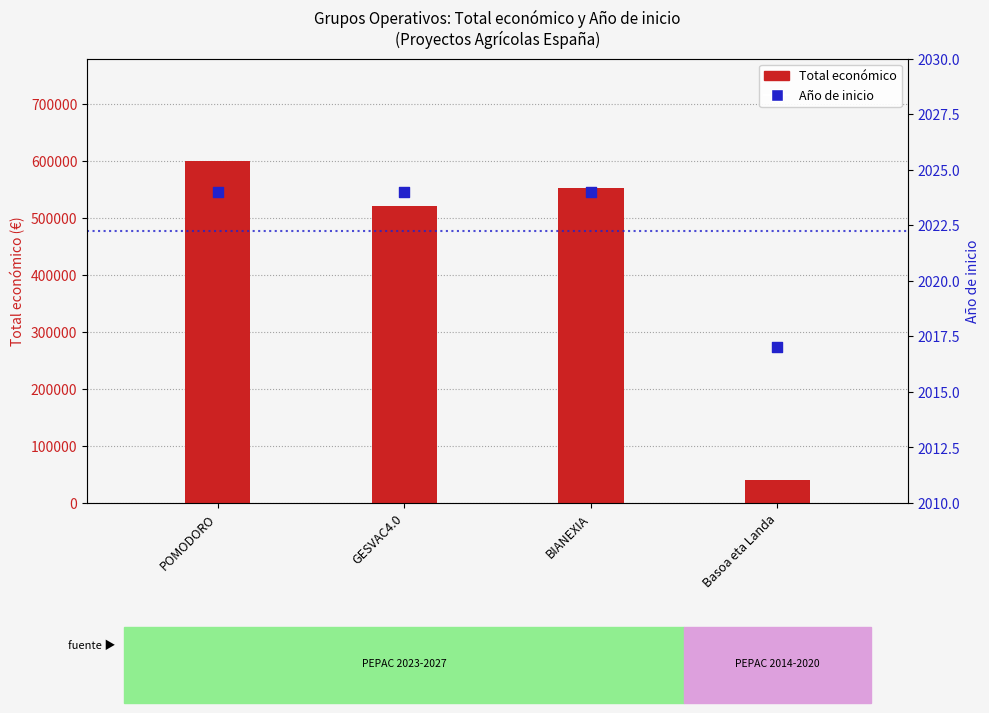

Which series reaches the maximum Y coordinate?

Total económico